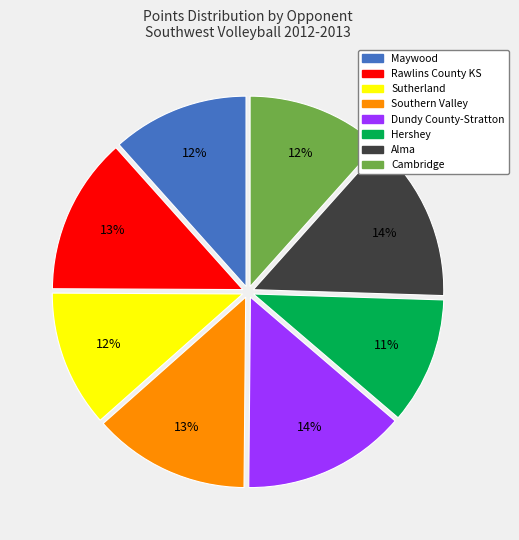

Count the number of slices in the pie.

8